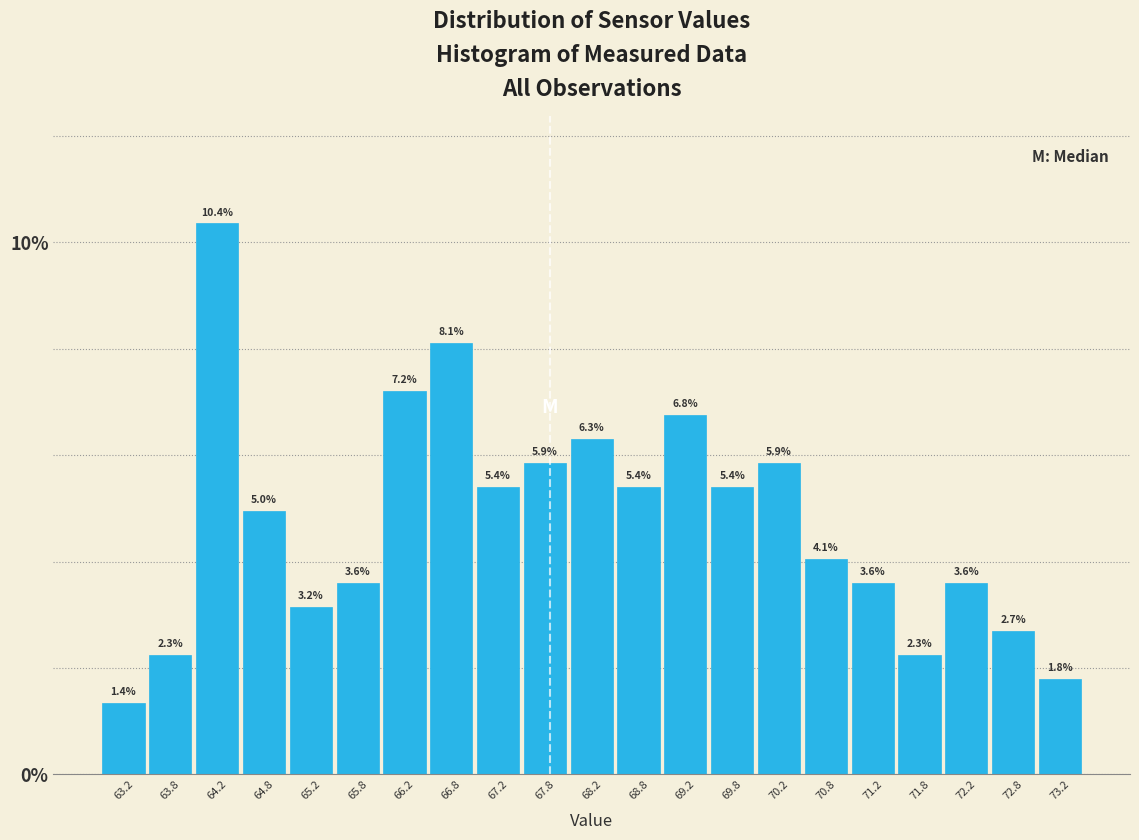

Reading left to right, list every bar in this chart as the range it spans on the x-axis followed by its height.

63.0 to 63.5: 1.4
63.5 to 64.0: 2.3
64.0 to 64.5: 10.4
64.5 to 65.0: 5.0
65.0 to 65.5: 3.2
65.5 to 66.0: 3.6
66.0 to 66.5: 7.2
66.5 to 67.0: 8.1
67.0 to 67.5: 5.4
67.5 to 68.0: 5.9
68.0 to 68.5: 6.3
68.5 to 69.0: 5.4
69.0 to 69.5: 6.8
69.5 to 70.0: 5.4
70.0 to 70.5: 5.9
70.5 to 71.0: 4.1
71.0 to 71.5: 3.6
71.5 to 72.0: 2.3
72.0 to 72.5: 3.6
72.5 to 73.0: 2.7
73.0 to 73.5: 1.8